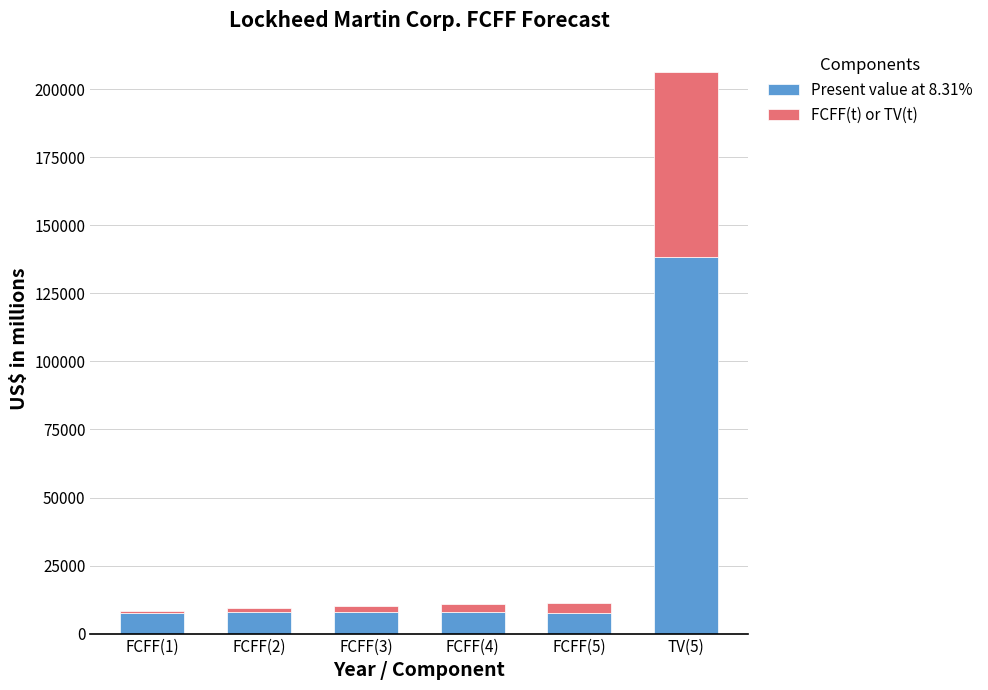

At which category is the sum across all series the highest?

TV(5)